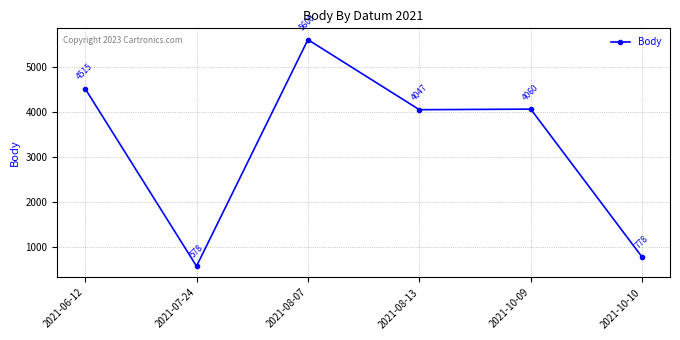

What is the approximate value at 2021-07-24?

578